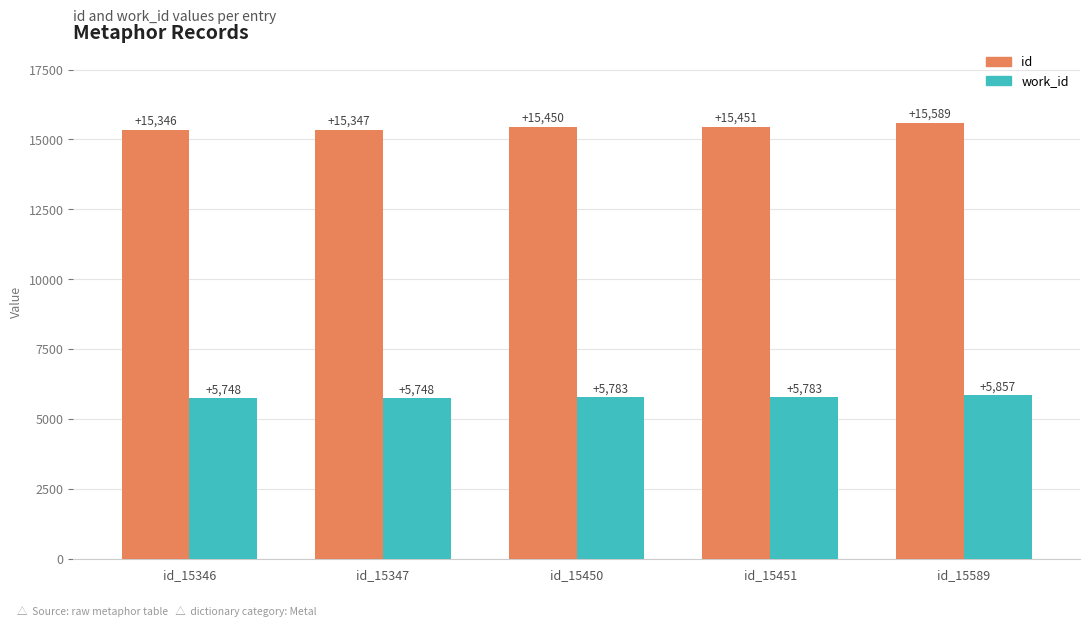

Does the chart contain stacked bars?

No